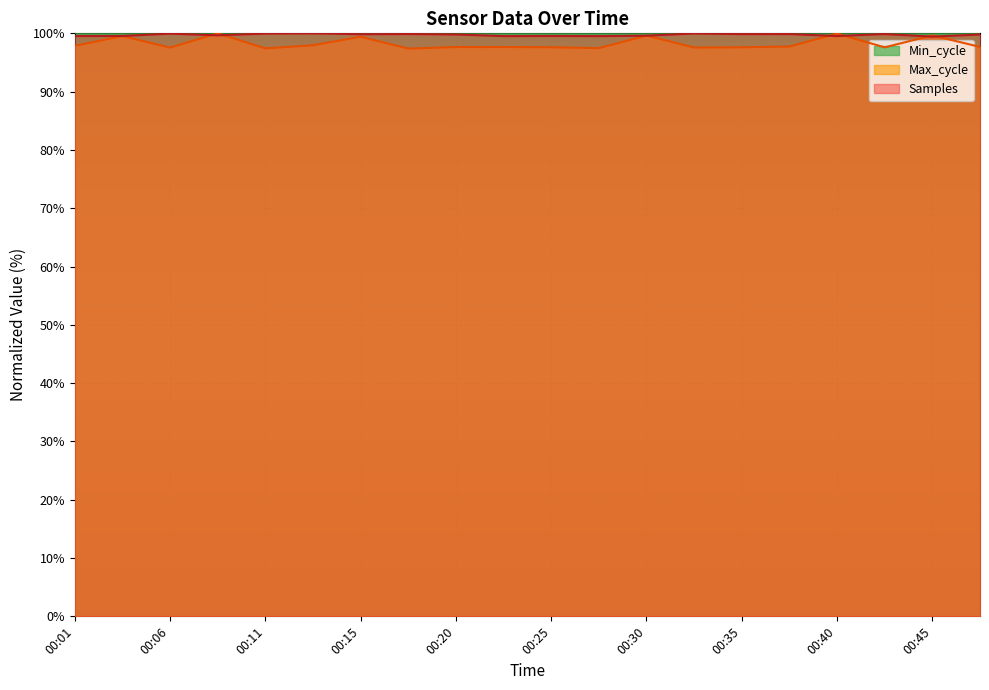

The value of Max_cycle at 00:13 is 129.5. True or false?

False